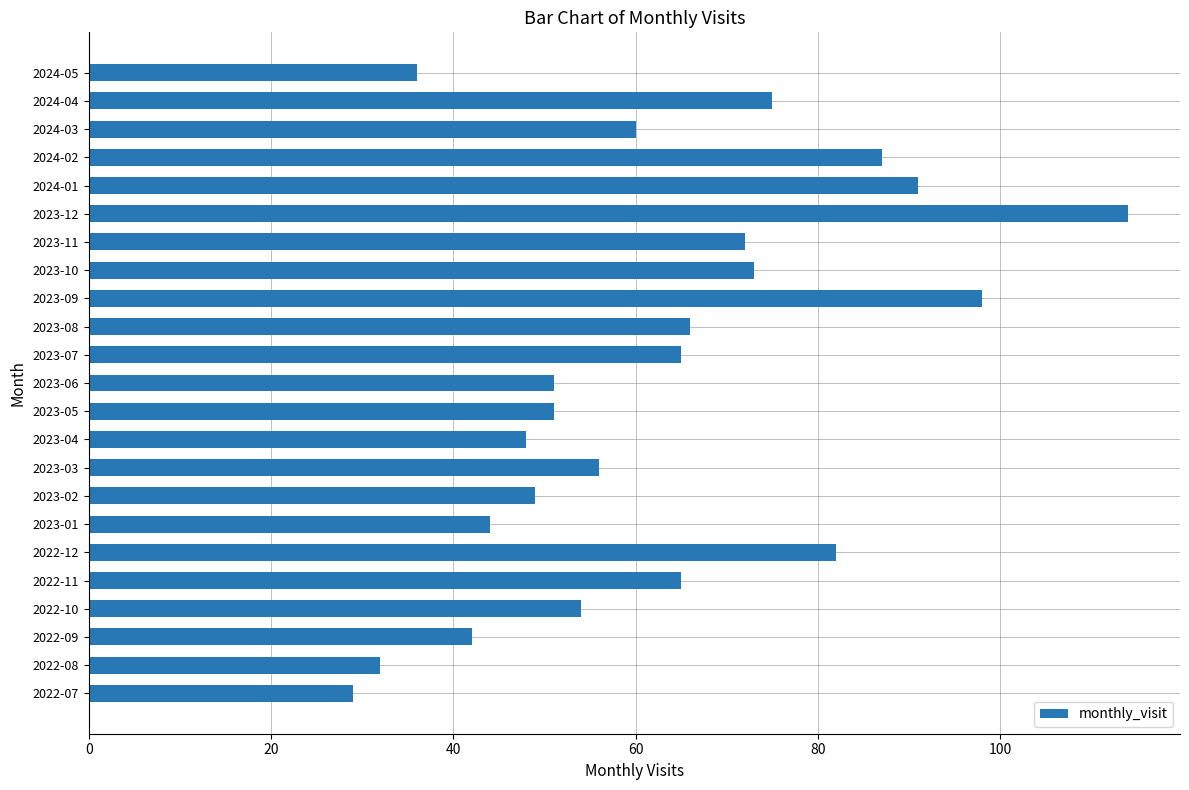

What is the ratio of the value at 2024-02 to the value at 2022-12?

1.1